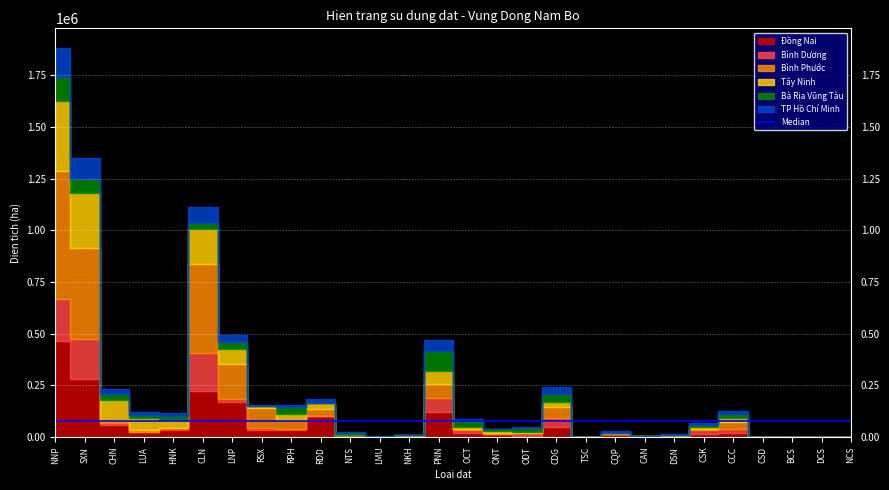

How many values in the Đồng Nai series are below 19422?

14